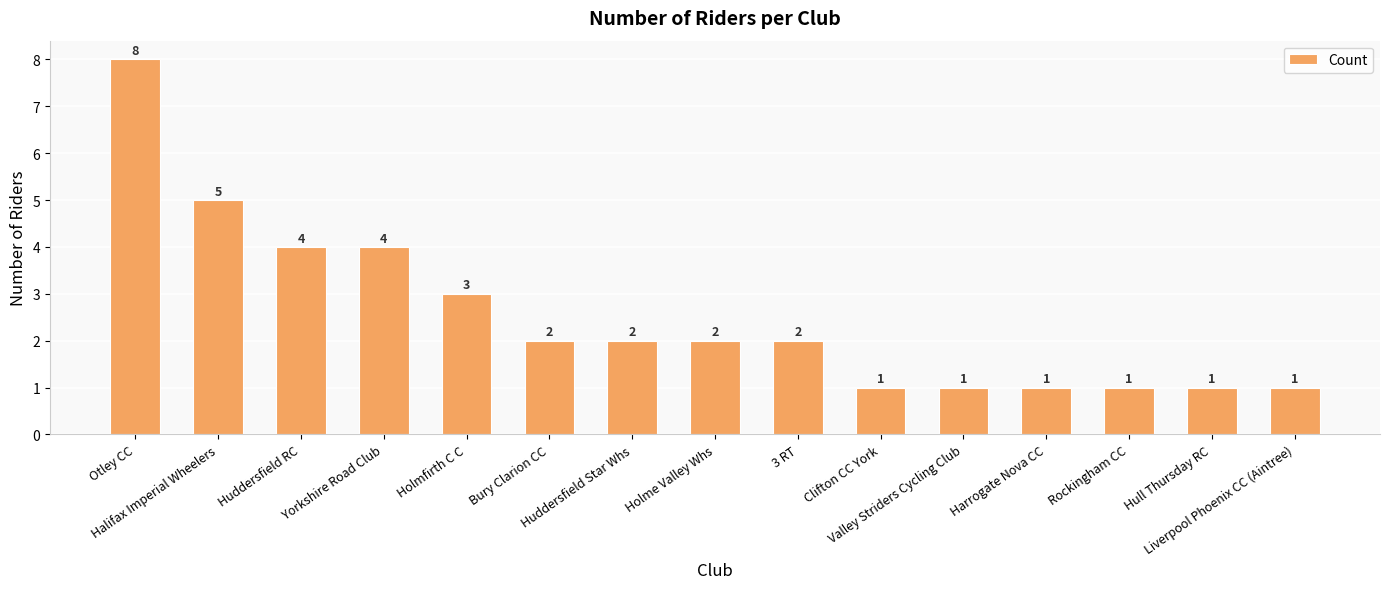

Reading right to left, transcribe all the data shown in this chart.

Liverpool Phoenix CC (Aintree)=1	Hull Thursday RC=1	Rockingham CC=1	Harrogate Nova CC=1	Valley Striders Cycling Club=1	Clifton CC York=1	3 RT=2	Holme Valley Whs=2	Huddersfield Star Whs=2	Bury Clarion CC=2	Holmfirth C C=3	Yorkshire Road Club=4	Huddersfield RC=4	Halifax Imperial Wheelers=5	Otley CC=8